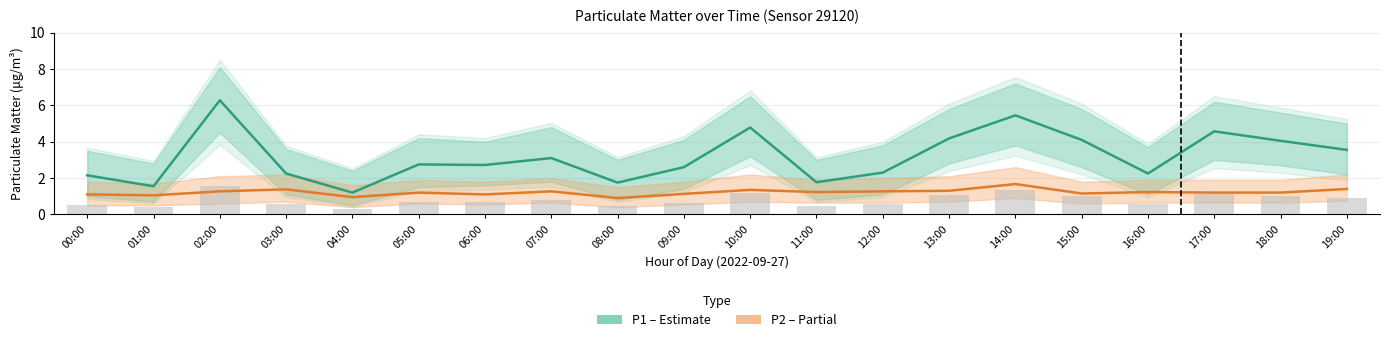

Which series changed the most between 00:00 and 06:00?

P1 (Estimate)